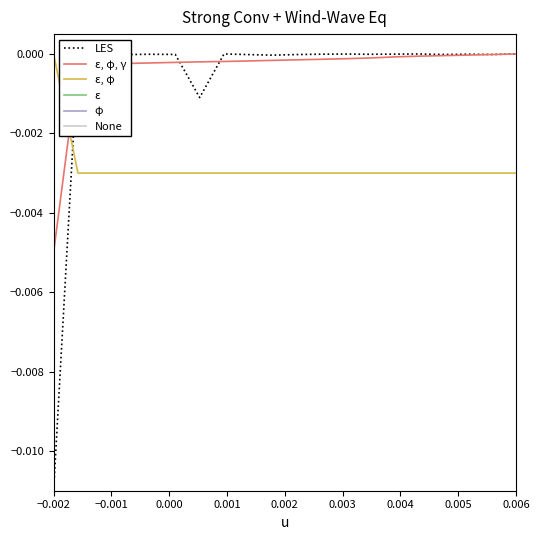

After their last crossing, which series has the higher values: ε, φ or ε, φ, γ?

ε, φ, γ